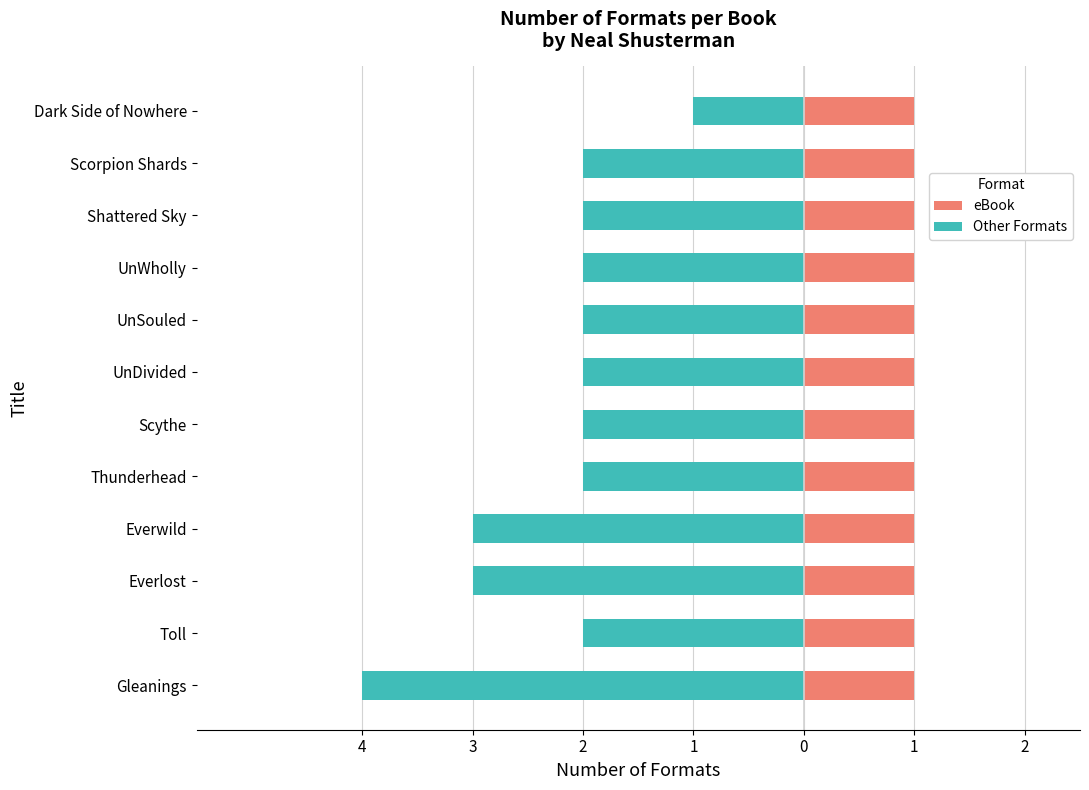

How many distinct data groups are displayed?

2